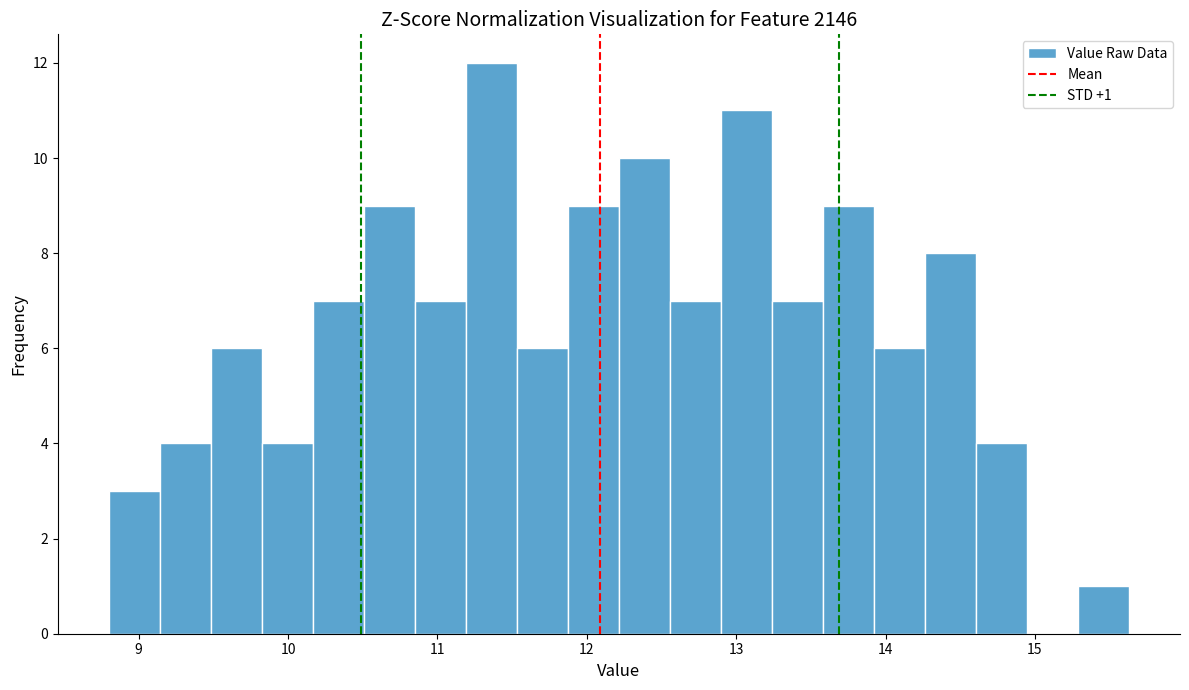

Read against the x-axis, roughly where is the centre of the tallest bar?

11.4